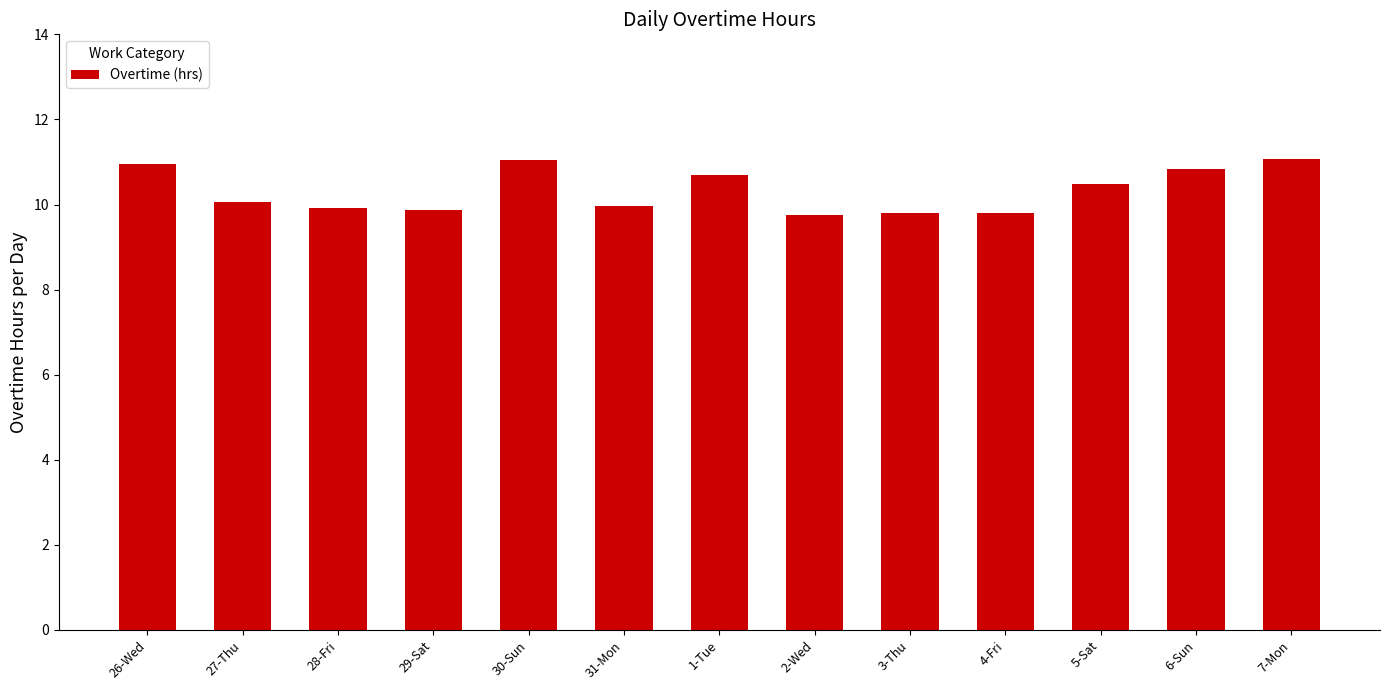

What is the label of the 3rd bar from the right?

5-Sat